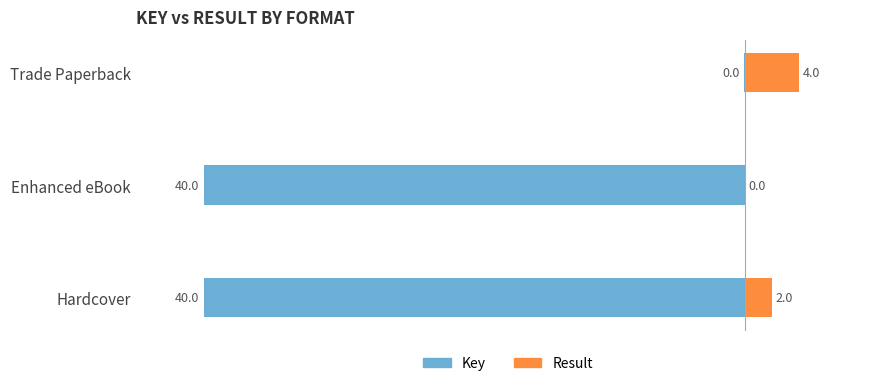

How many values in the Result series are below 2?

1